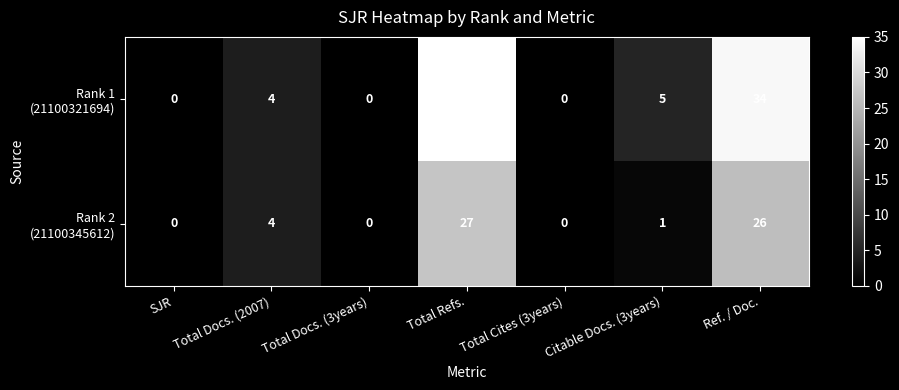

Which label corresponds to the largest value in the chart?

Total Refs.